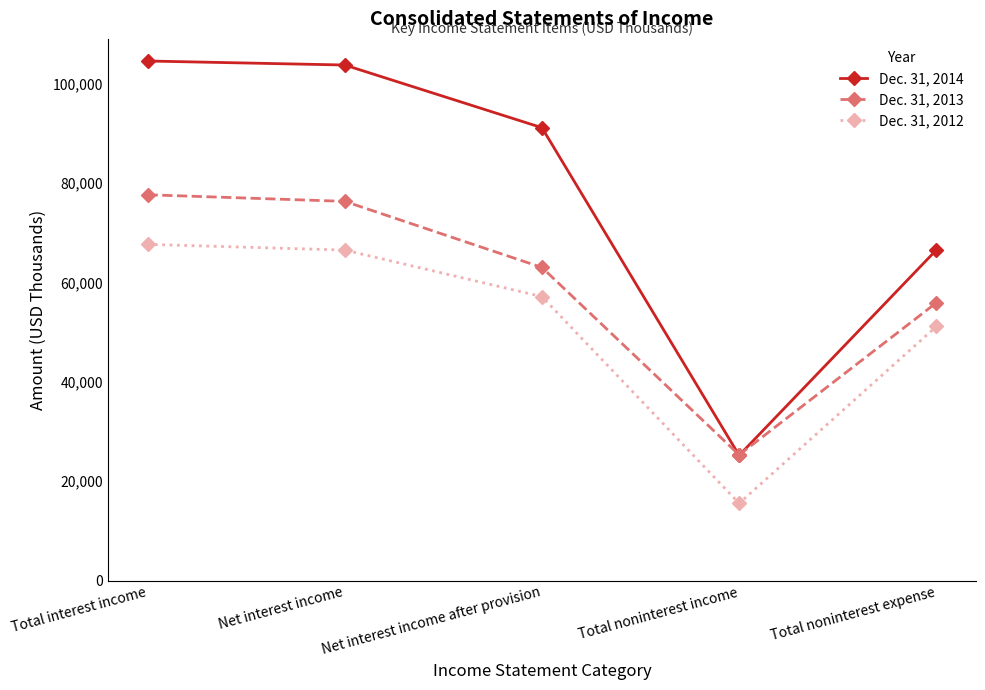

At which label does Dec. 31, 2013 first exceed 63034?

Total interest income